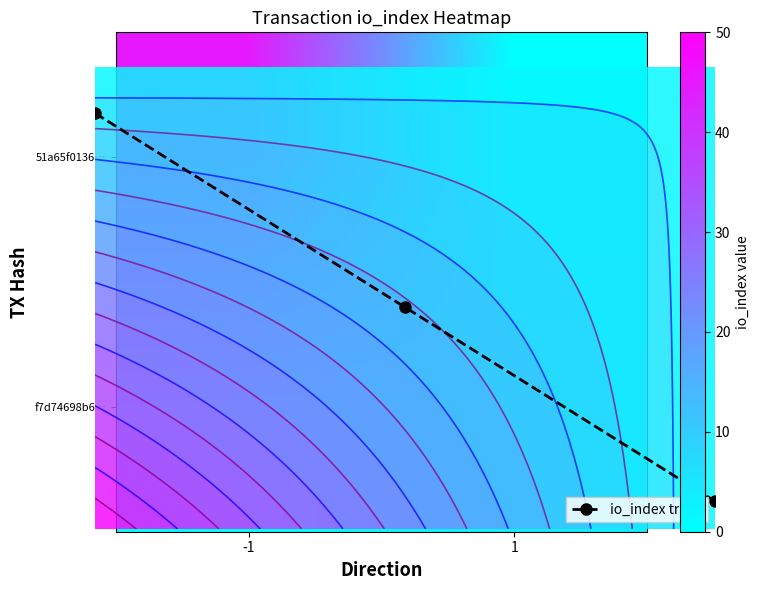

Reading left to right, what are all the values shown in this chart?

51a65f0136add52cba05954f07a5b3ac6201c2d: -1	45
f7d74698b65310190eabdeb3ed73f388bf6dda8: 1	3